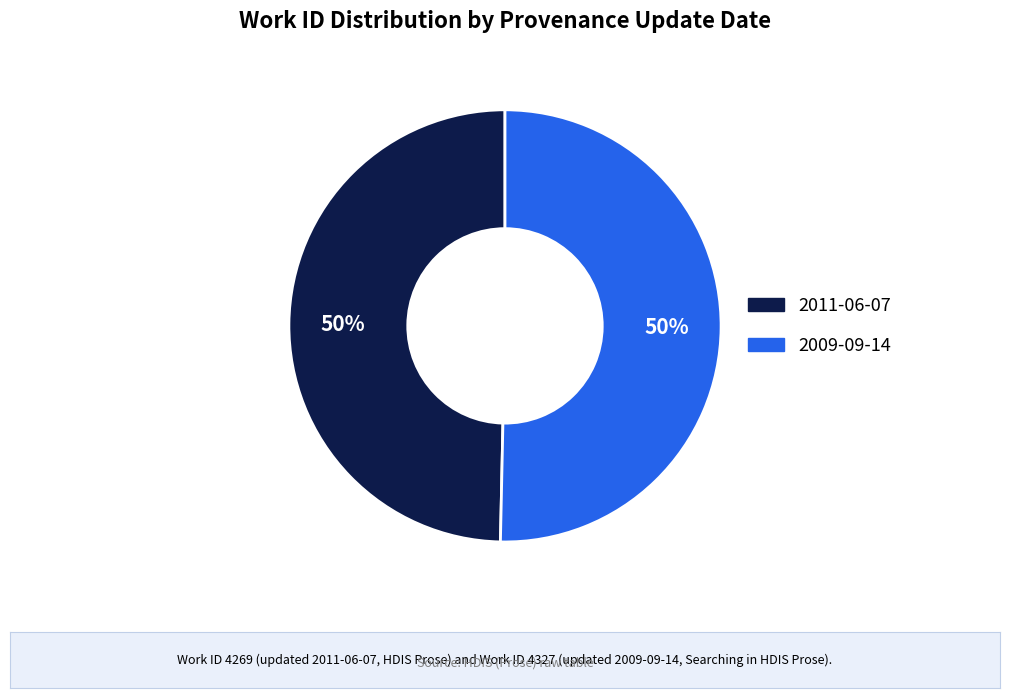

Do 2009-09-14 and 2011-06-07 together represent more than half of the pie?

Yes